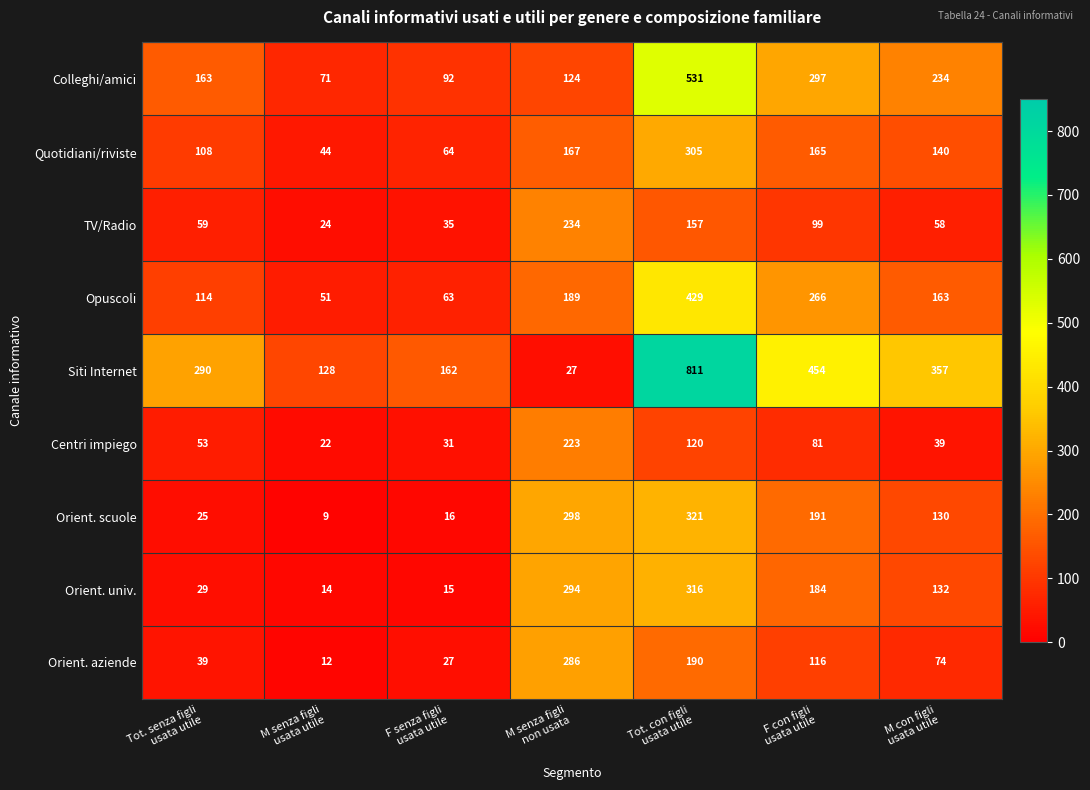

What is the smallest value displayed?

9